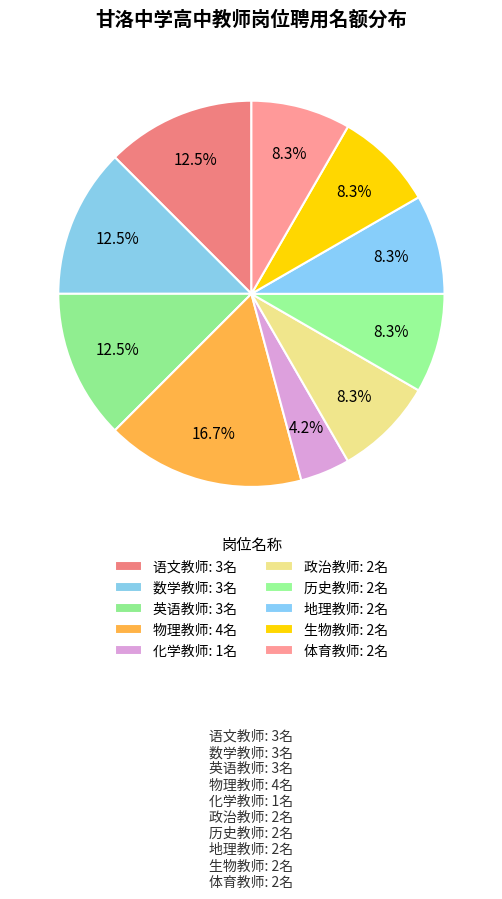

The 英语教师 slice represents 12% of the pie. True or false?

True